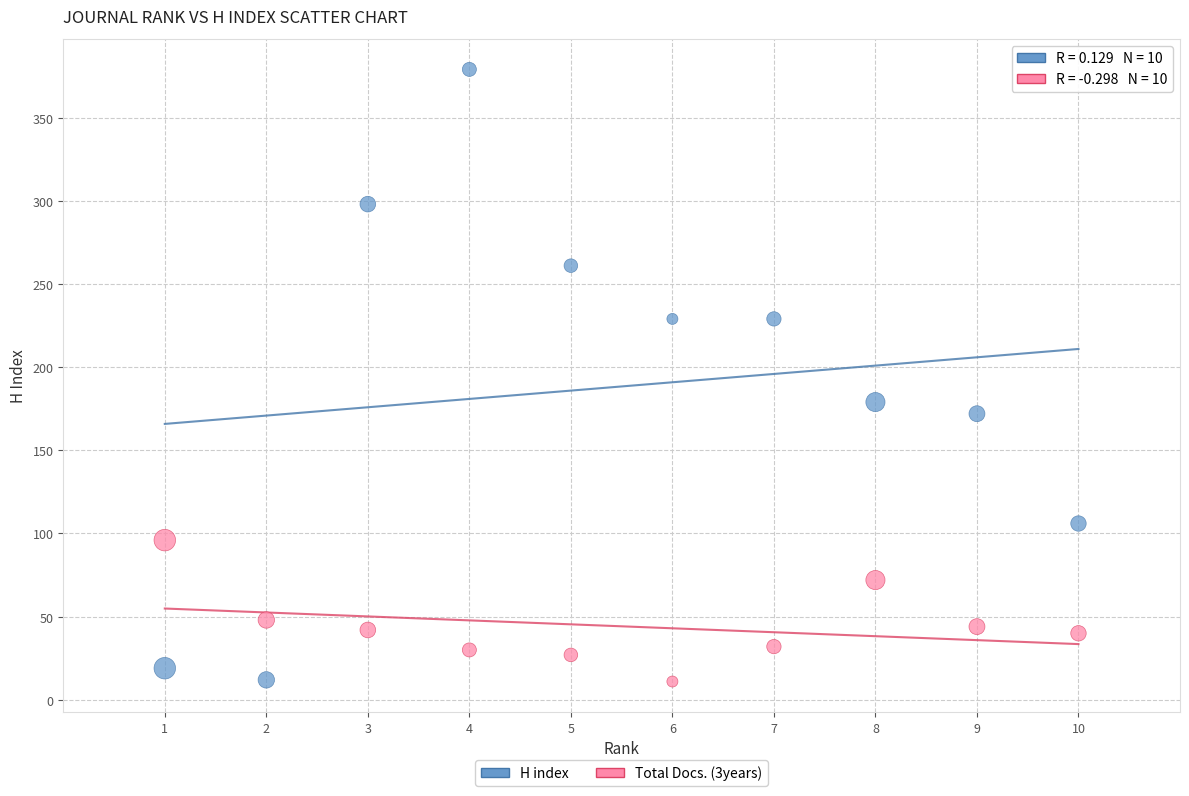

What are all the series names shown in the legend?

H index, Total Docs. (3years)